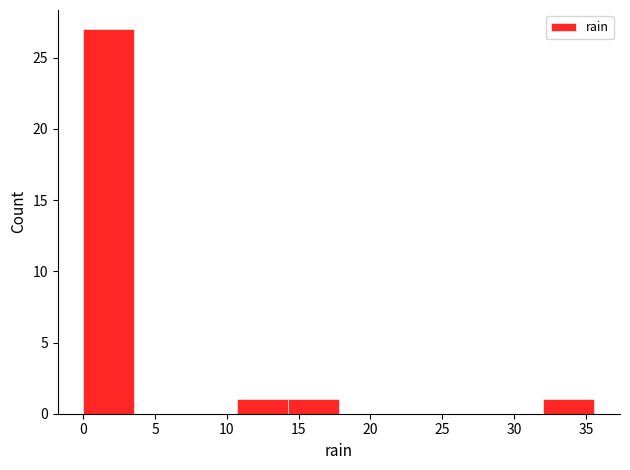

Reading left to right, transcribe this chart: for each bar, give the range it covers on the x-axis and its height. Neither the bar edges nor the heights are printed on the chart, so give them approximately, as read against the axes.

0.0 to 3.5: 27
3.5 to 7.0: 0
7.0 to 10.5: 0
10.5 to 14.0: 1
14.0 to 18.0: 1
18.0 to 21.5: 0
21.5 to 25.0: 0
25.0 to 28.5: 0
28.5 to 32.0: 0
32.0 to 35.5: 1